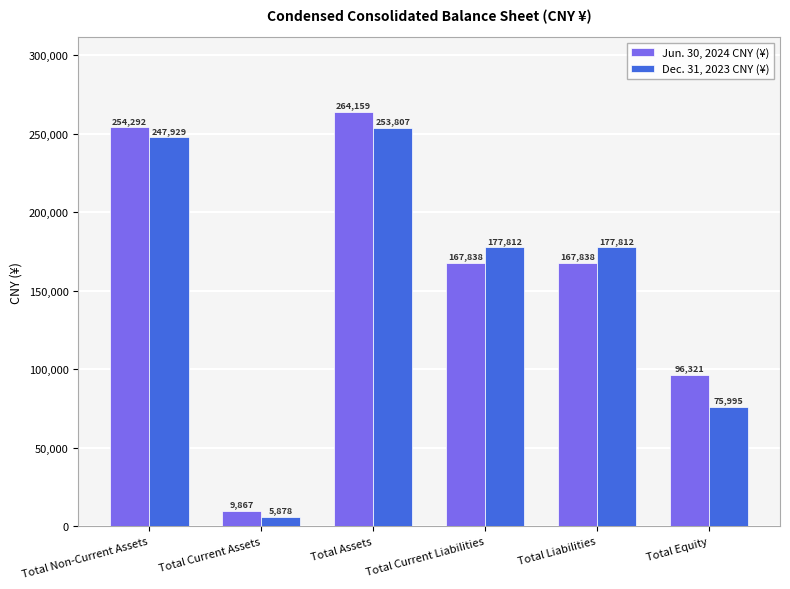

What position from the left is Total Current Liabilities?

4